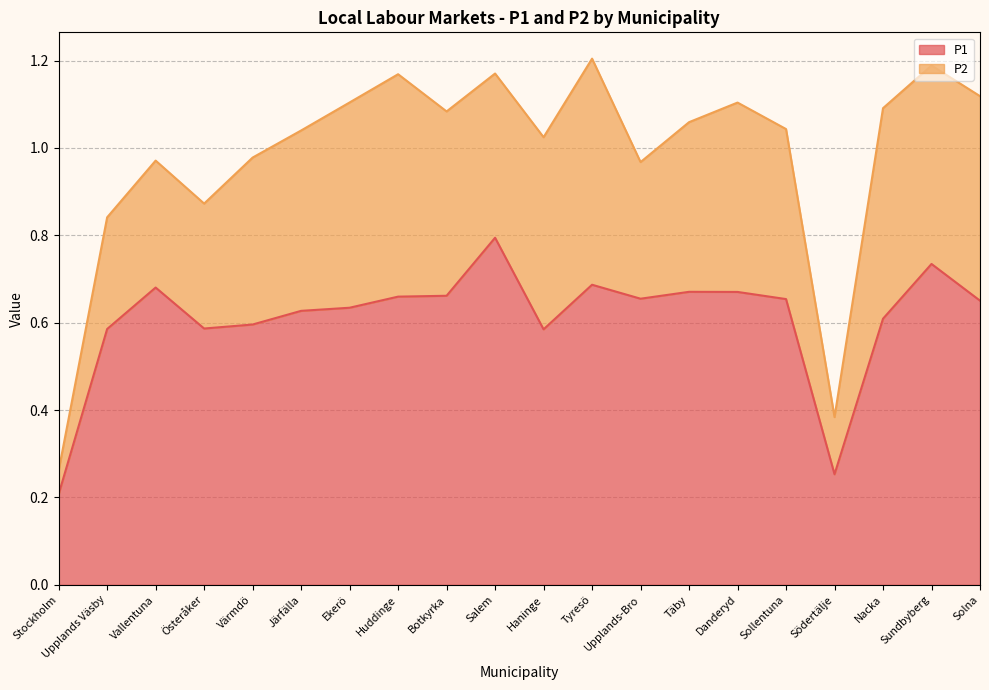

Rank the categories by value from highest to lowest.

Salem, Sundbyberg, Tyresö, Vallentuna, Täby, Danderyd, Botkyrka, Huddinge, Upplands-Bro, Sollentuna, Solna, Ekerö, Järfälla, Nacka, Värmdö, Österåker, Upplands Väsby, Haninge, Södertälje, Stockholm